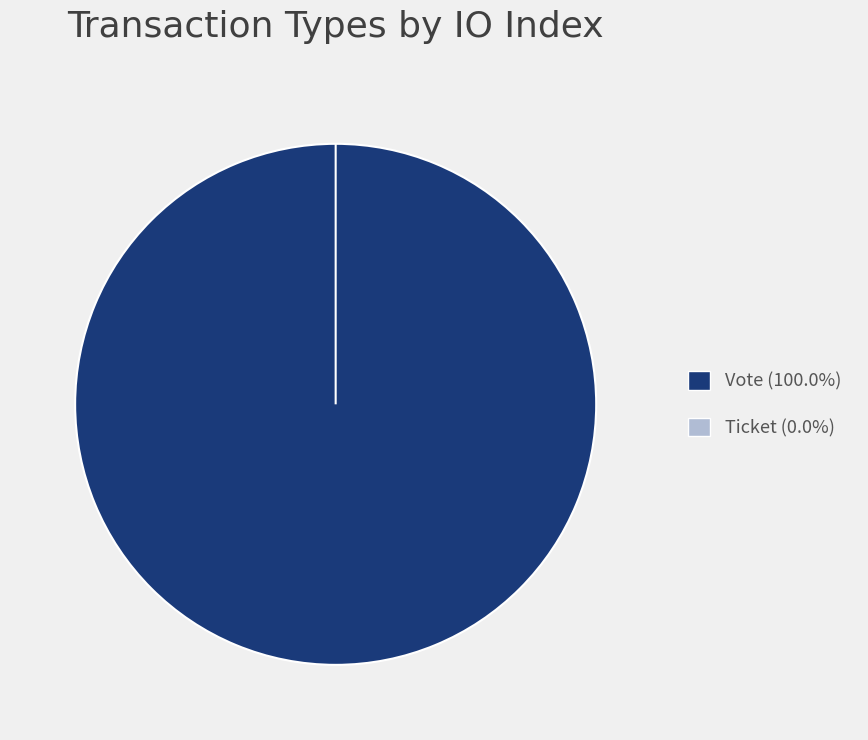

What percentage is NOT represented by Ticket?

100.0%